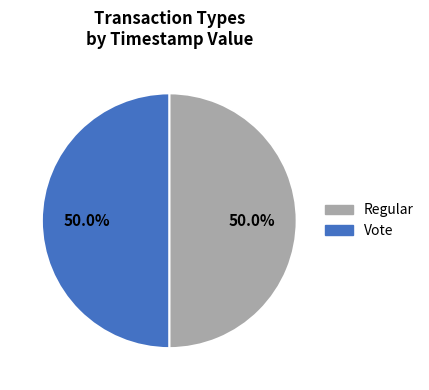

To the nearest percent, what is the combined percentage of Regular and Vote?

100%